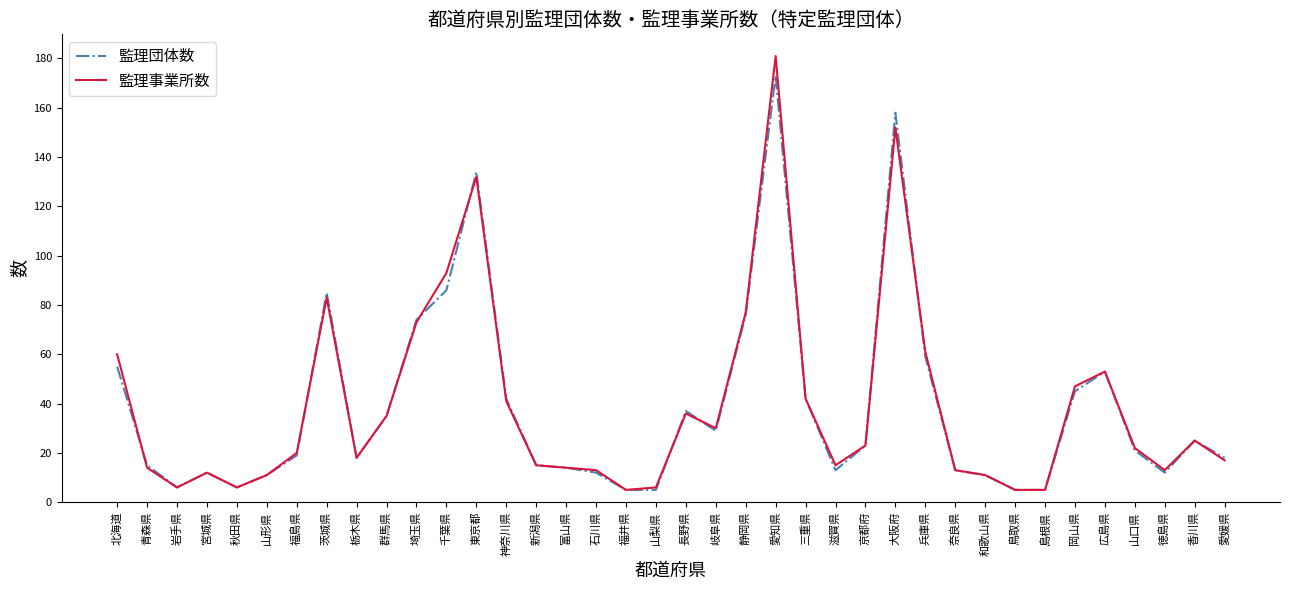

Which series has the widest spread of values?

監理事業所数